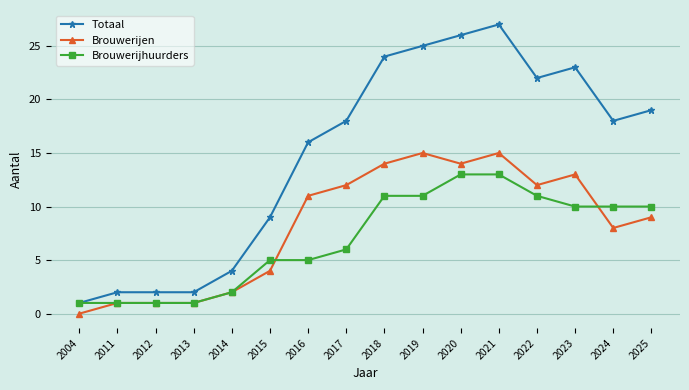

Count the number of categories in the chart.

16